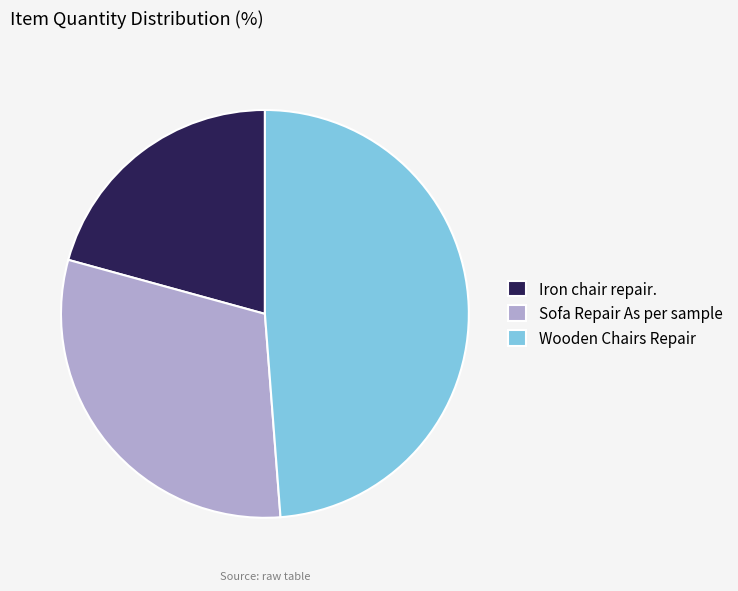

True or false: Wooden Chairs Repair accounts for 49% of the total.

True